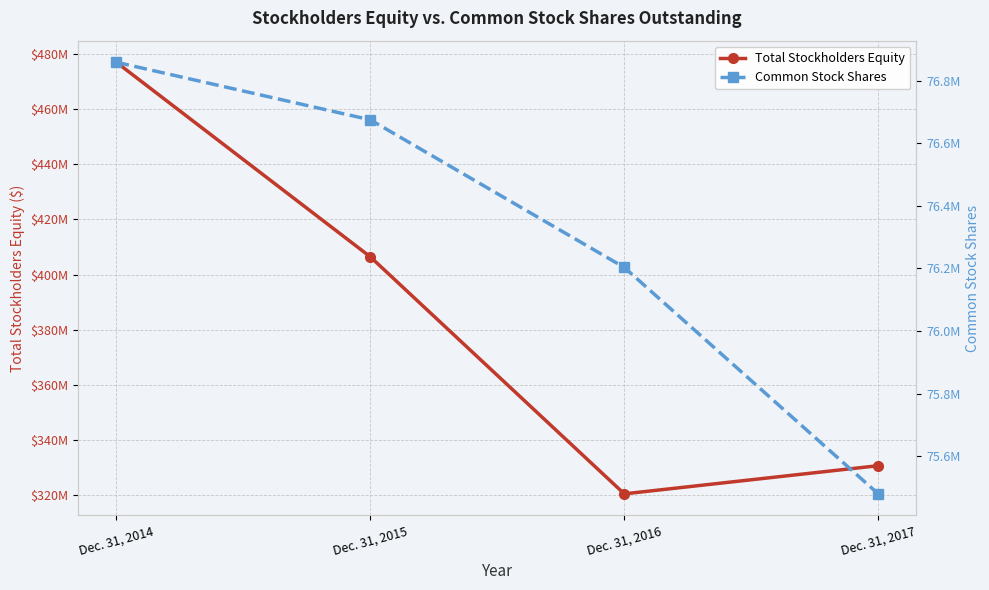

Reading right to left, what are all the values shown in this chart?

Total Stockholders Equity: 330647773	320428243	406447523	477063230
Common Stock Shares: 75479409	76202862	76674502	76858483